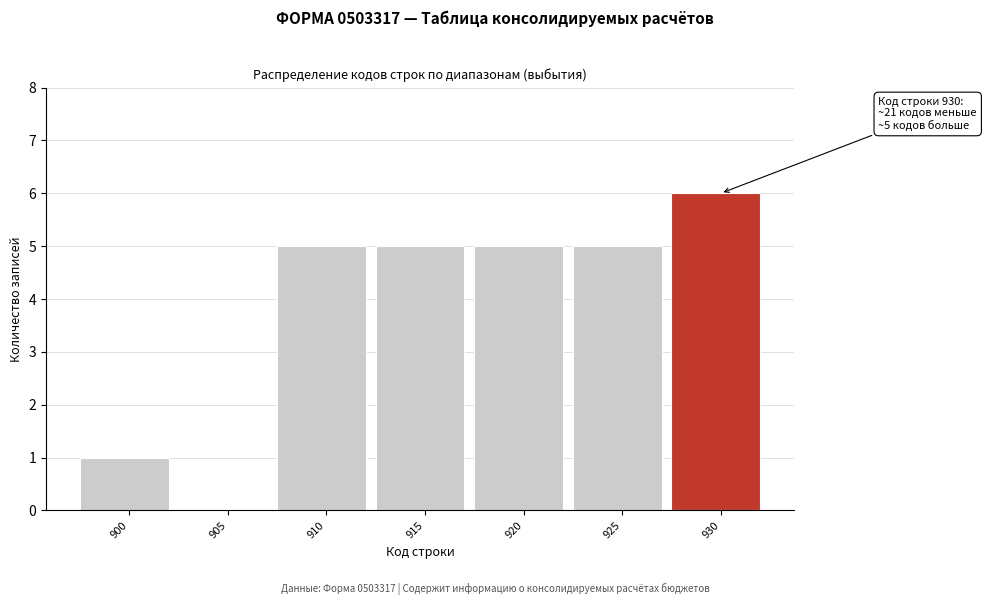

Reading right to left, list all the values displayed in this chart.

930=6	925=5	920=5	915=5	910=5	905=0	900=1